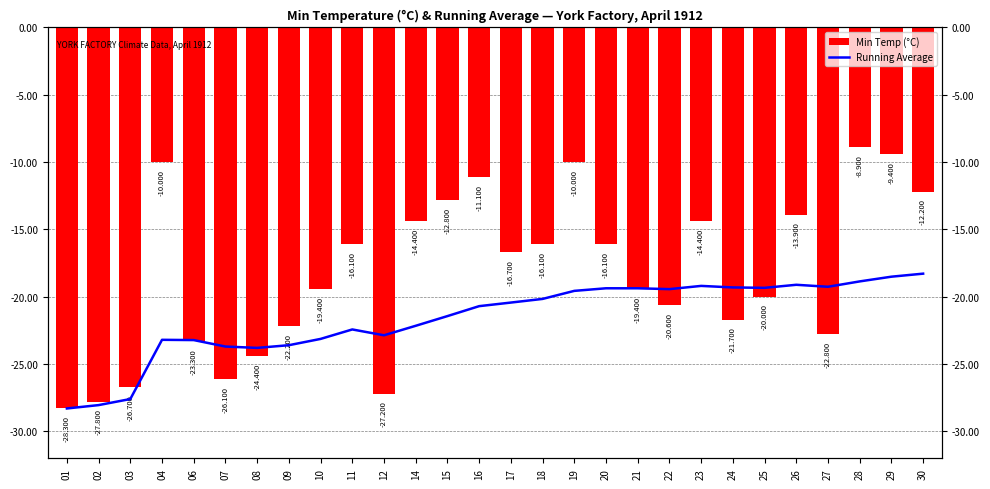

What is the value of the Running Average bar at the 24th from the left?

-19.1